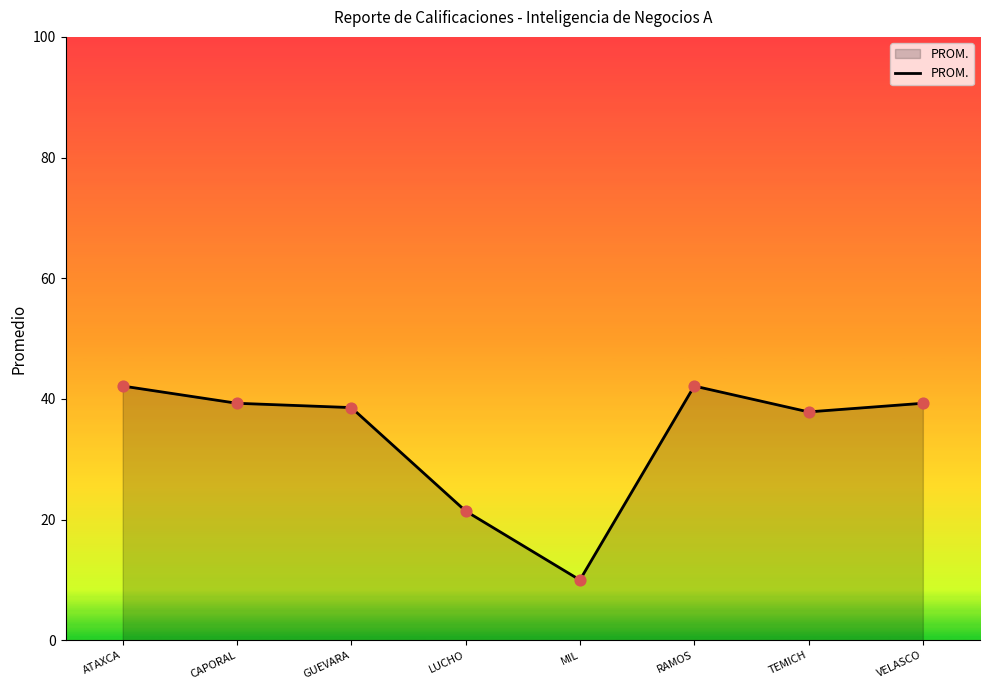

What is the change in value from MIL to VELASCO?

+29.3